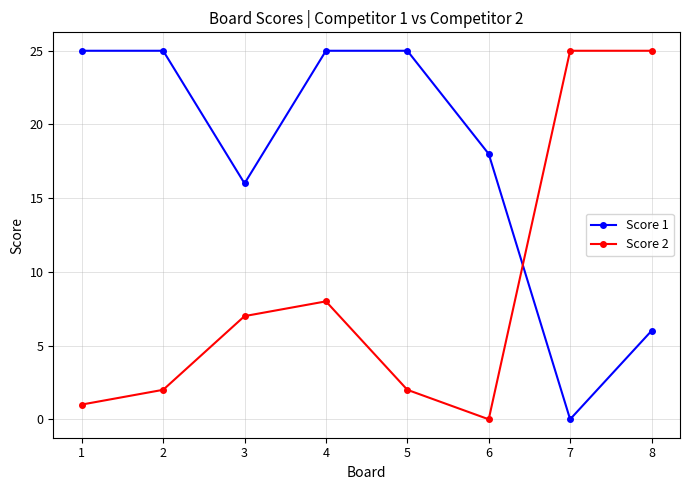

Rank the series by their average value, from highest to lowest.

Score 1, Score 2